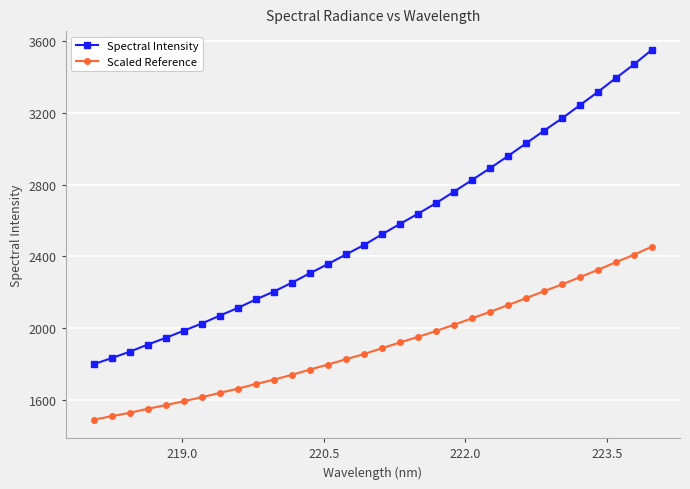

How many lines are shown in the chart?

2